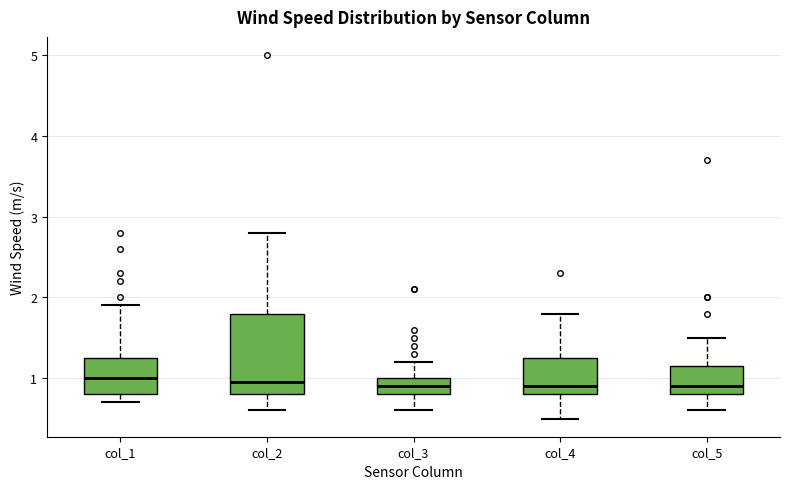

Reading left to right, transcribe this box plot: for each box, give where its median line is, the range the box spans, and where its two whiskers end, as read against the y-axis. The values are not printed on the chart, so give them approximately, as read against the axis.

col_1: median 1.0, box 0.8 to 1.3, whiskers 0.7 to 1.9
col_2: median 1.0, box 0.8 to 1.8, whiskers 0.6 to 2.8
col_3: median 0.9, box 0.8 to 1.0, whiskers 0.6 to 1.2
col_4: median 0.9, box 0.8 to 1.3, whiskers 0.5 to 1.8
col_5: median 0.9, box 0.8 to 1.2, whiskers 0.6 to 1.5